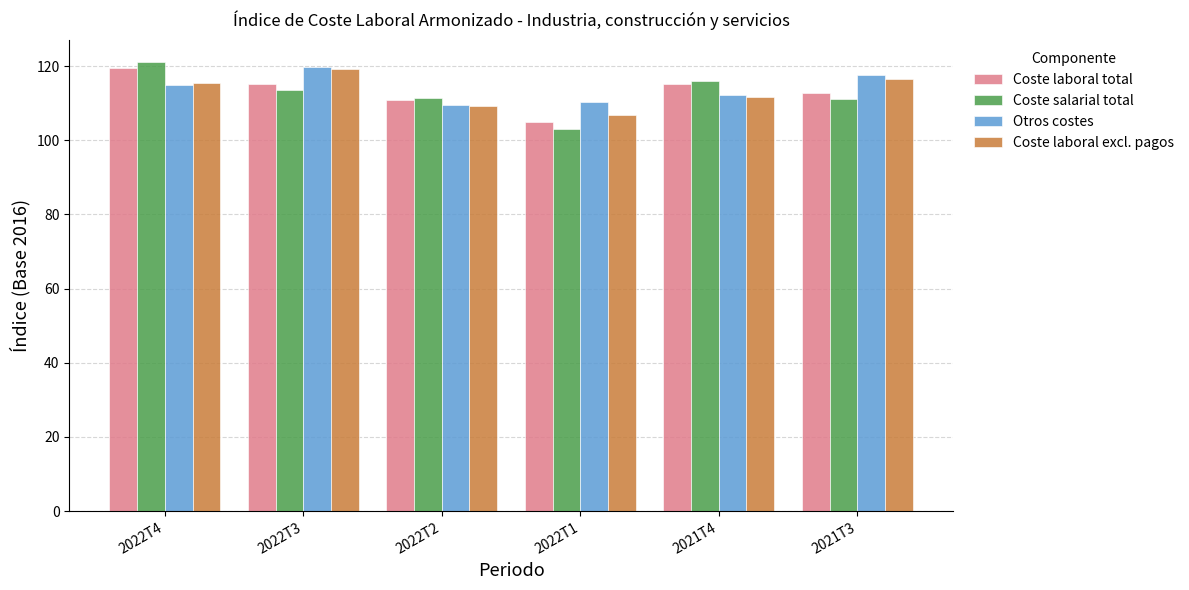

What is the maximum value for Coste laboral total?

119.5